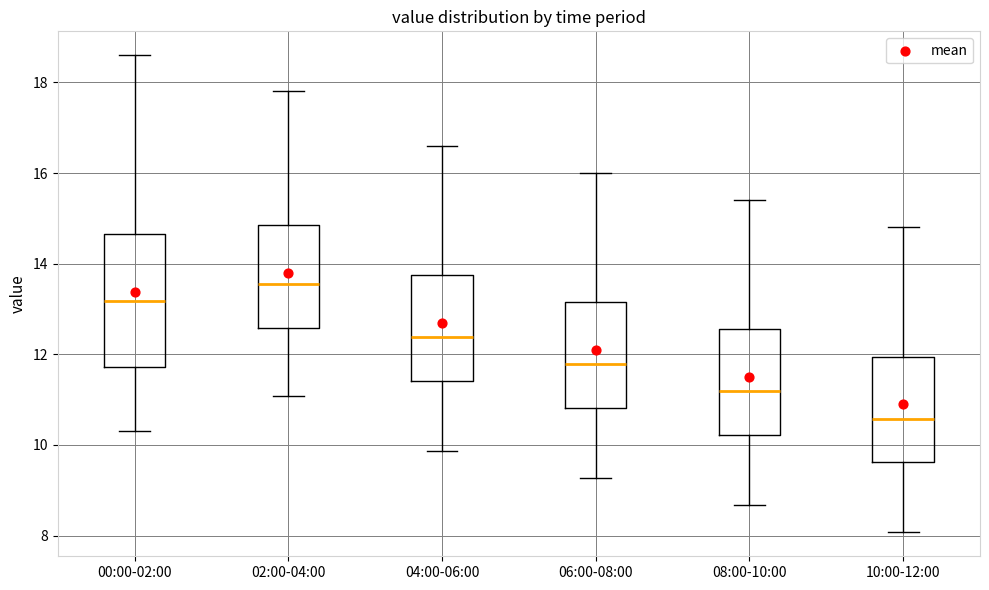

Where does the lower whisker of the box for 02:00-04:00 end on the y-axis? The values are not printed on the chart, so give them approximately, as read against the axis.

11.0